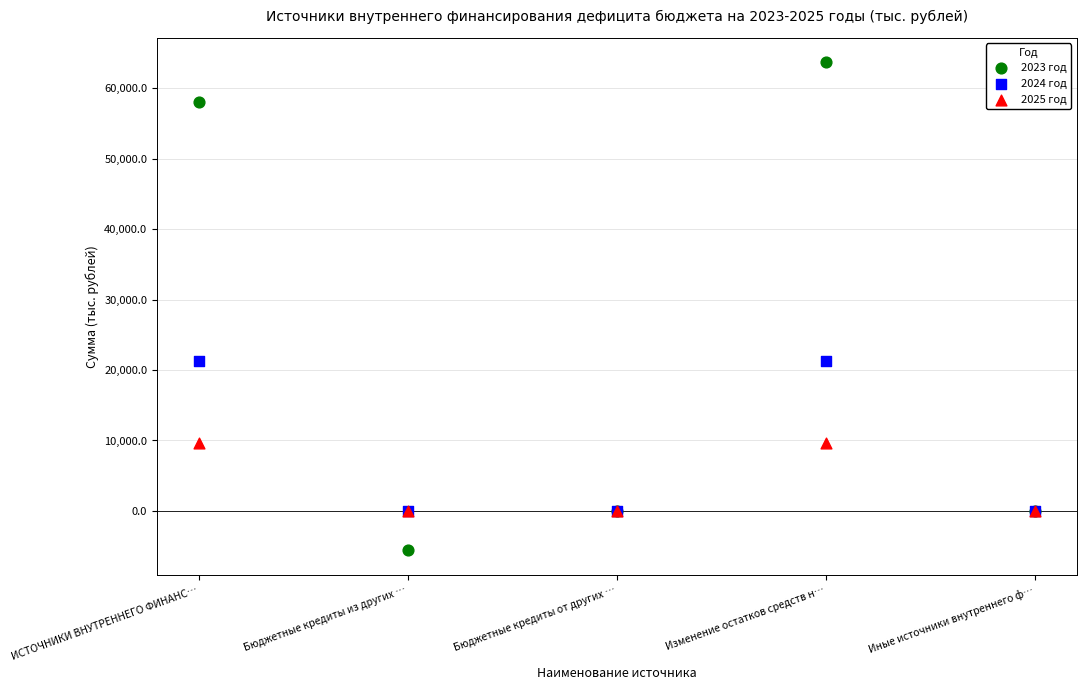

Which series reaches the minimum Y coordinate?

2023 год